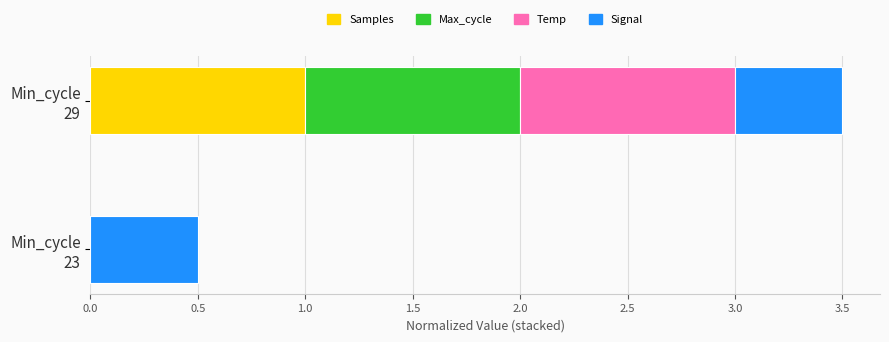

What is the highest value of the Samples series?

1.0